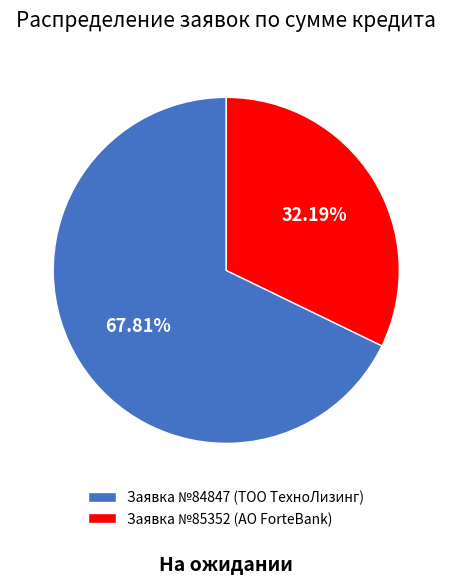

Is there any slice that represents more than half of the pie?

Yes